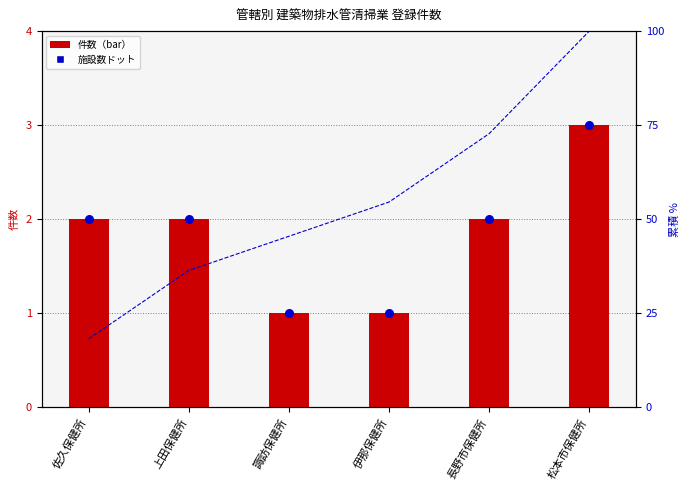

Between 長野市保健所 and 松本市保健所, which is larger?

松本市保健所